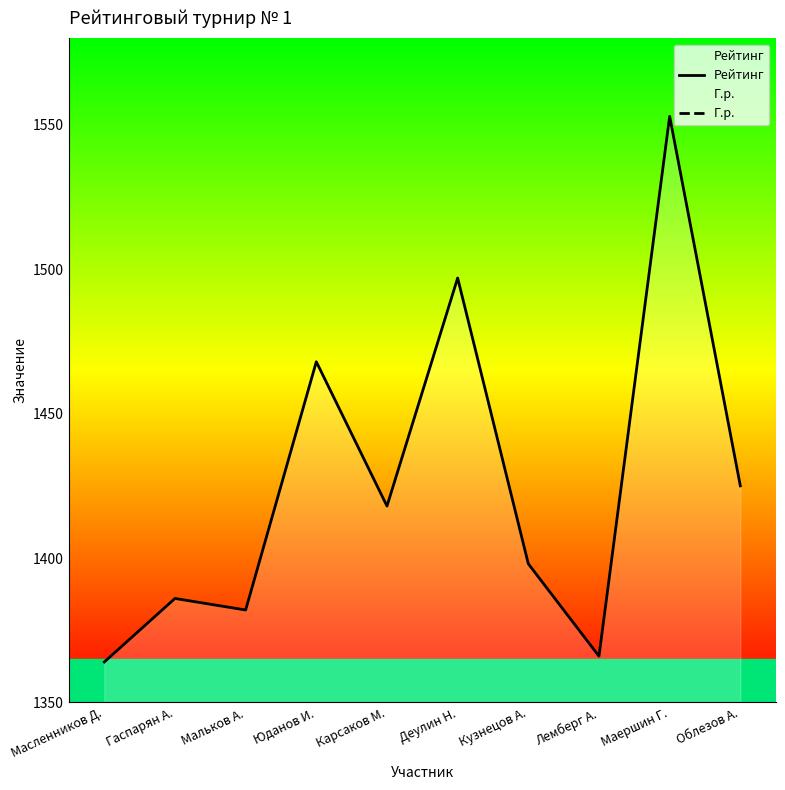

What is the sum of the Рейтинг values at Масленников Д. and Карсаков М.?

2782